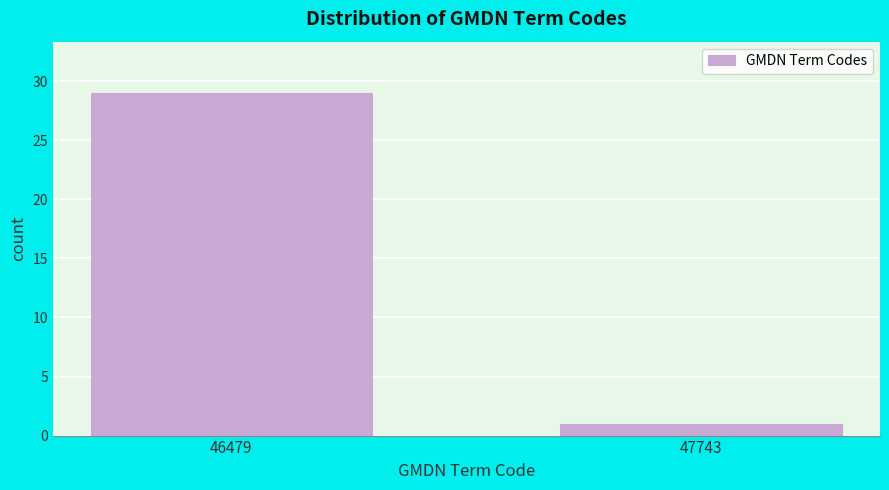

Reading left to right, transcribe all the data shown in this chart.

46479=29	47743=1